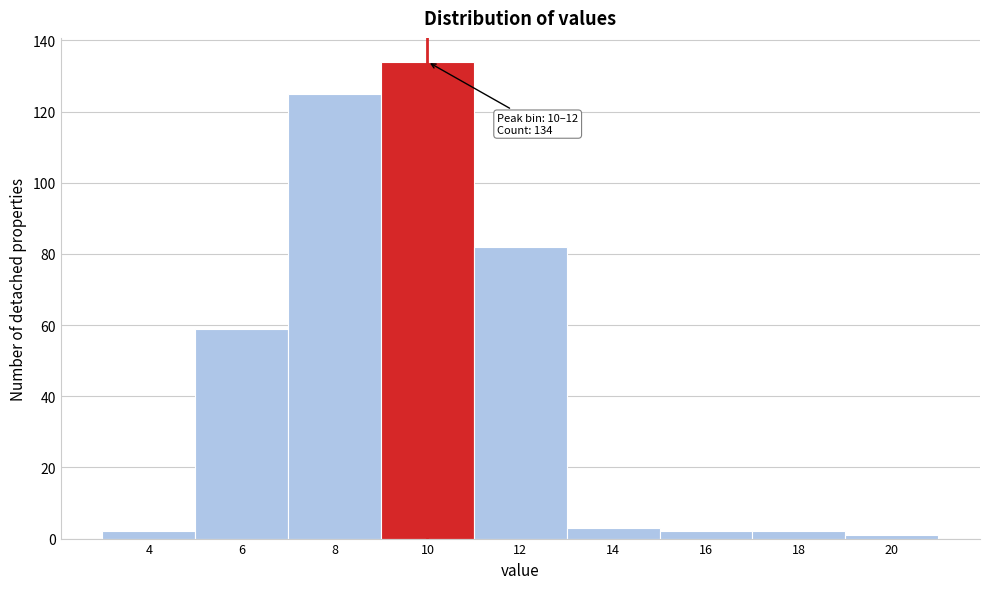

Reading left to right, what are all the values shown in this chart?

2	59	125	134	82	3	2	2	1